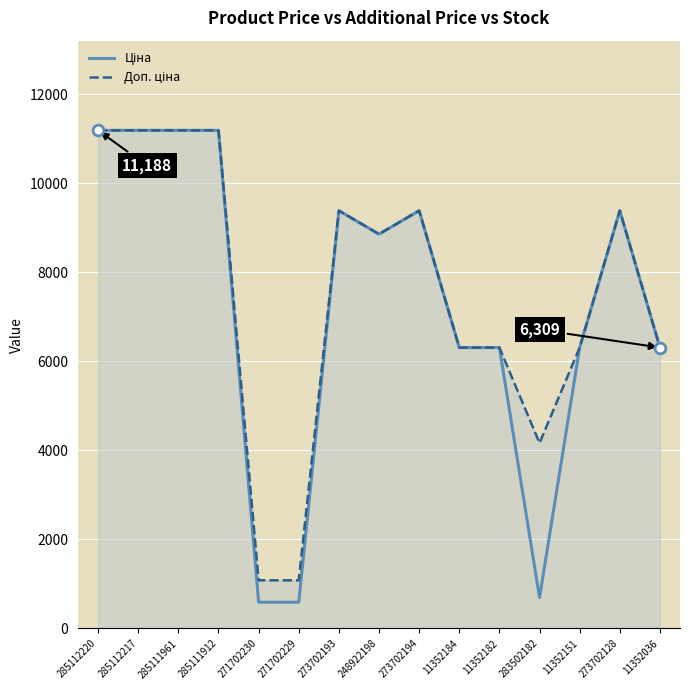

Is the value of Доп. ціна at 248922198 greater than the value of Ціна at 11352184?

Yes